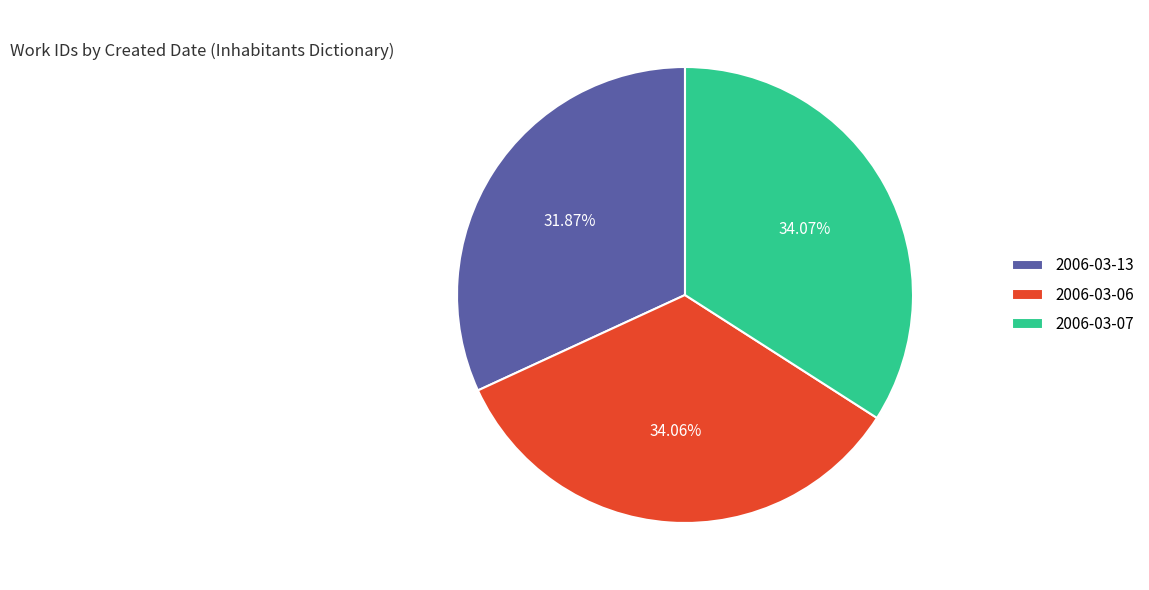

How many slices are in this pie chart?

3